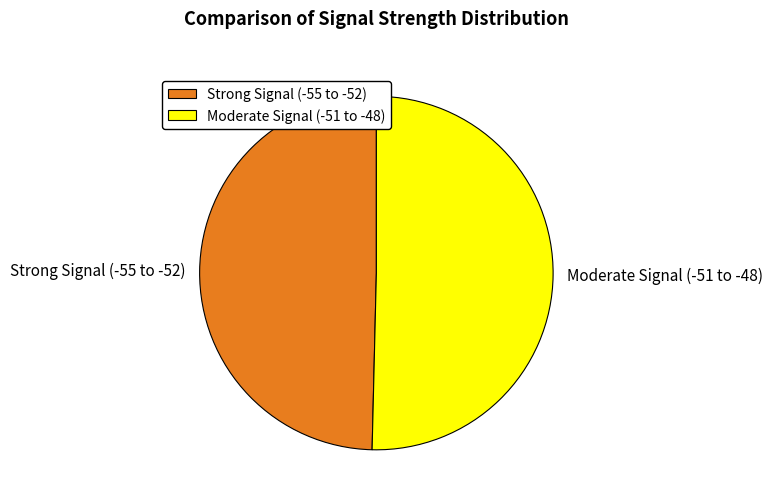

Count the number of slices in the pie.

2